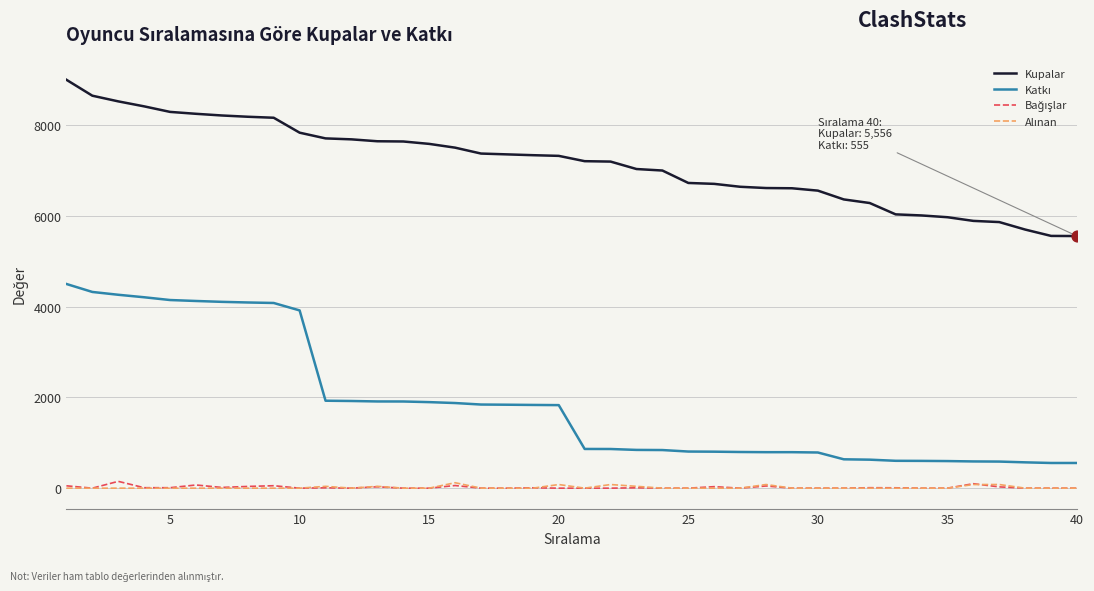

What is the maximum value shown in the chart?

9000